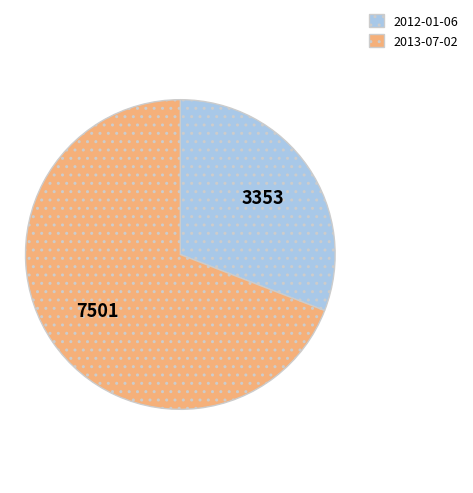

What is the ratio of the value at 2013-07-02 to the value at 2012-01-06?

2.2